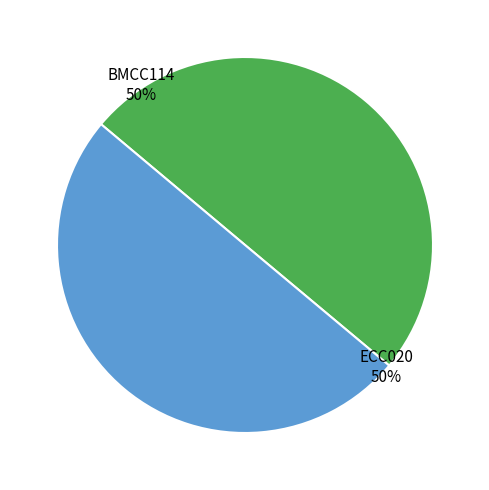

The BMCC114 slice represents 37% of the pie. True or false?

False